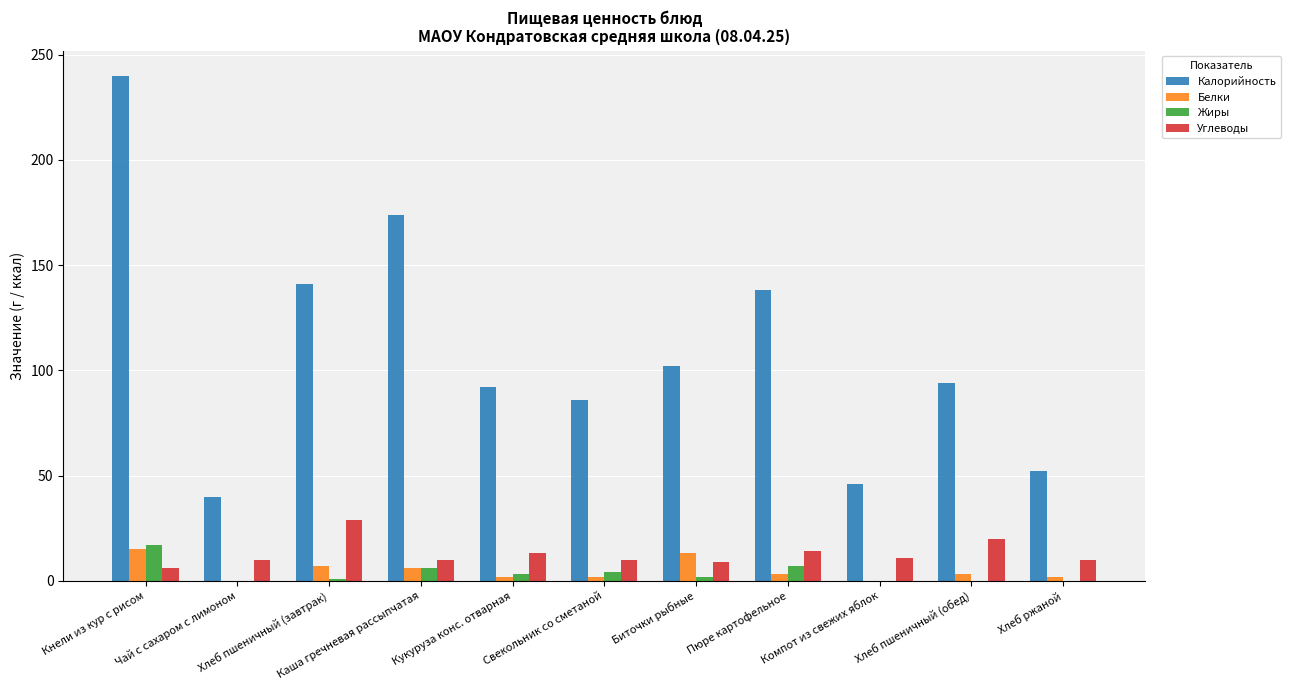

Count the number of categories in the chart.

11